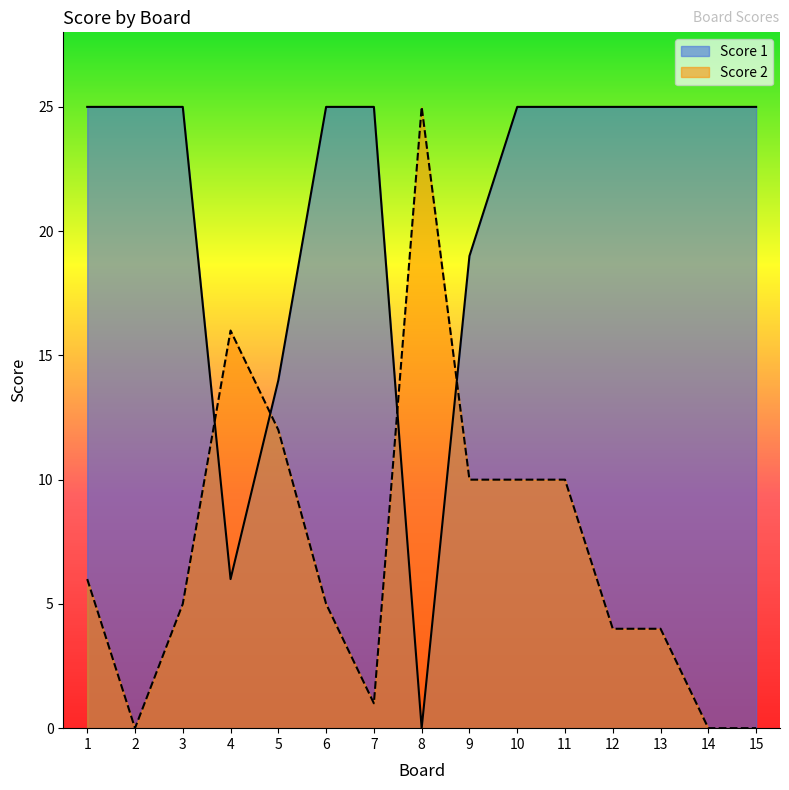

Reading right to left, list all the values displayed in this chart.

Score 2: 15=0	14=0	13=4	12=4	11=10	10=10	9=10	8=25	7=1	6=5	5=12	4=16	3=5	2=0	1=6
Score 1: 15=25	14=25	13=25	12=25	11=25	10=25	9=19	8=0	7=25	6=25	5=14	4=6	3=25	2=25	1=25